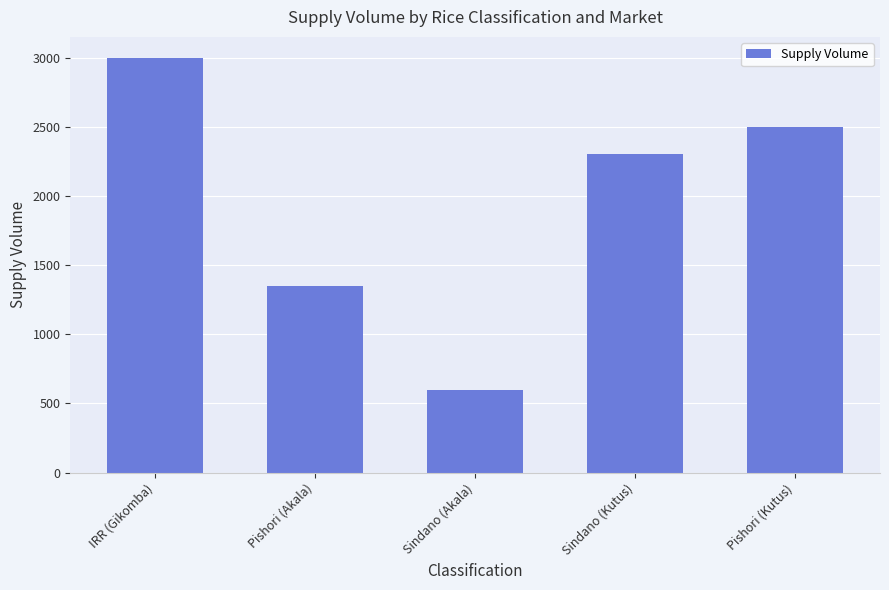

Is it true that the value at Pishori (Kutus) is 3803?

False